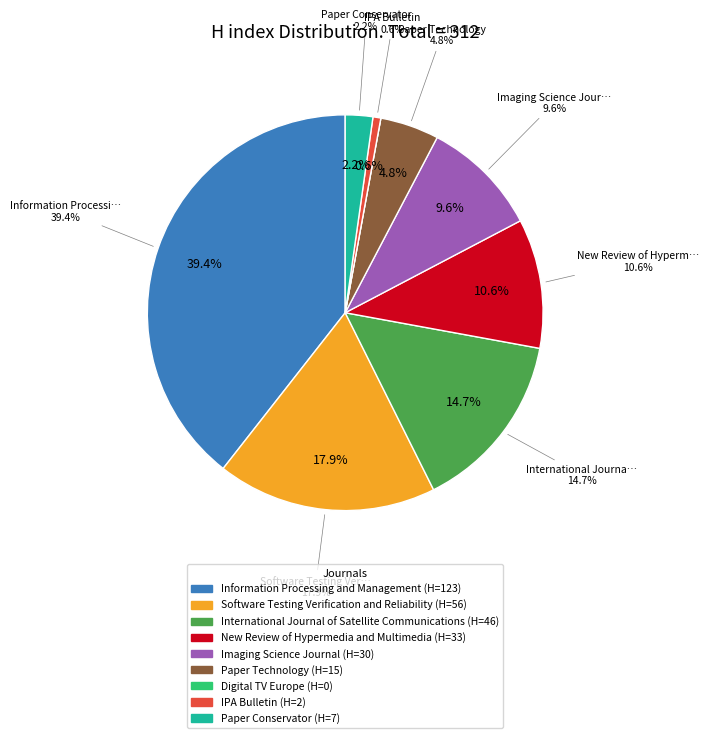

Does Digital TV Europe account for over 50% of the chart?

No